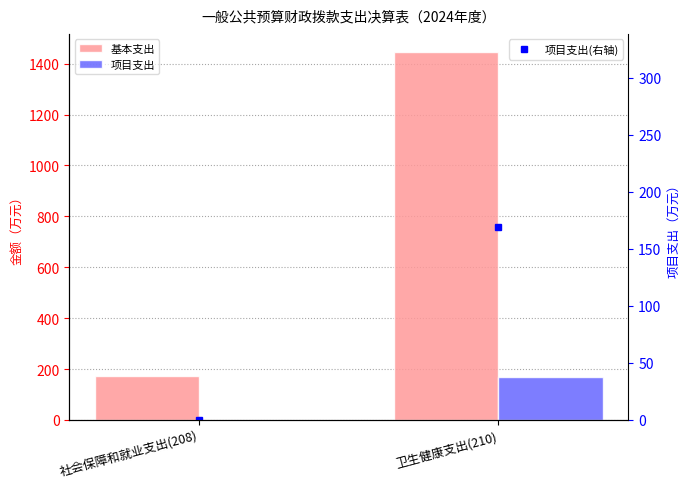

Which series has the largest total across all categories?

基本支出